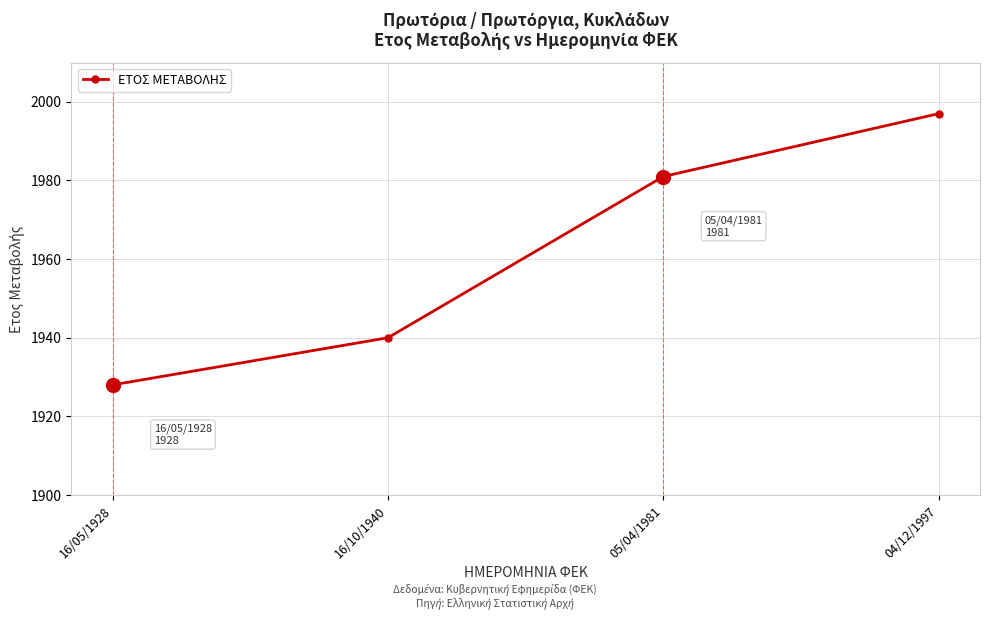

The value at 16/10/1940 is 2612. True or false?

False